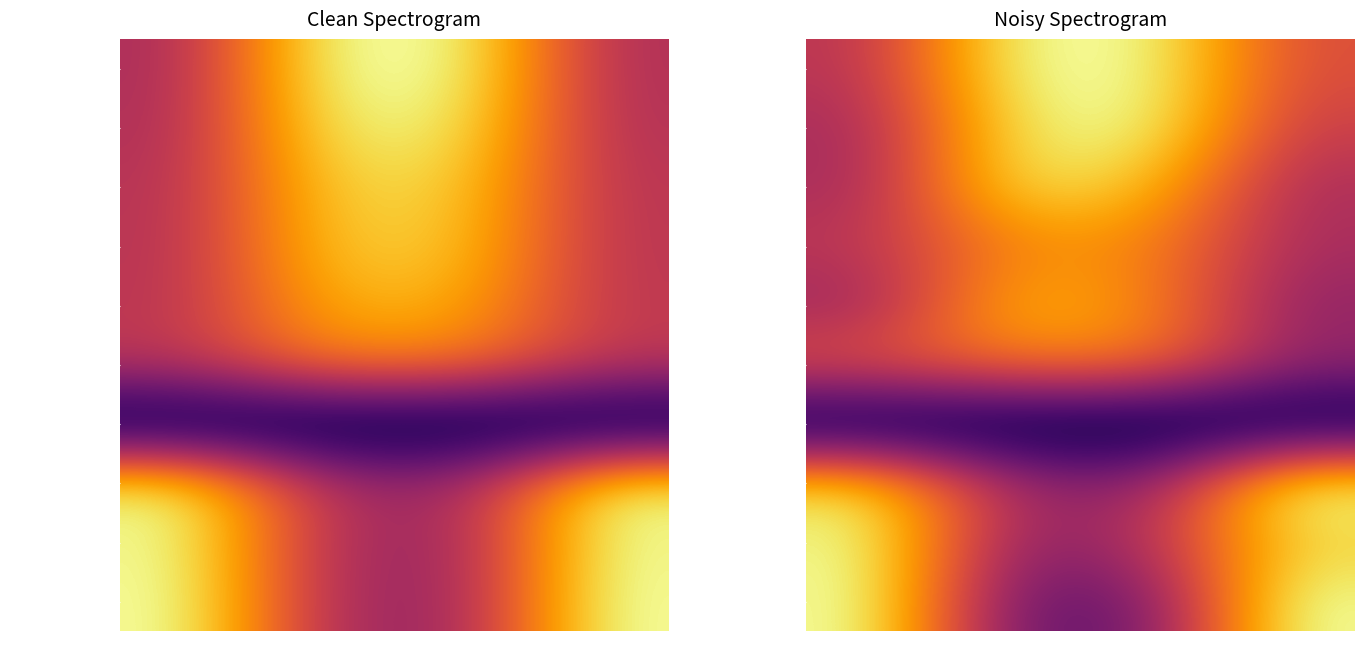

What is the difference between the maximum and minimum values in the East Runton series?

0.7